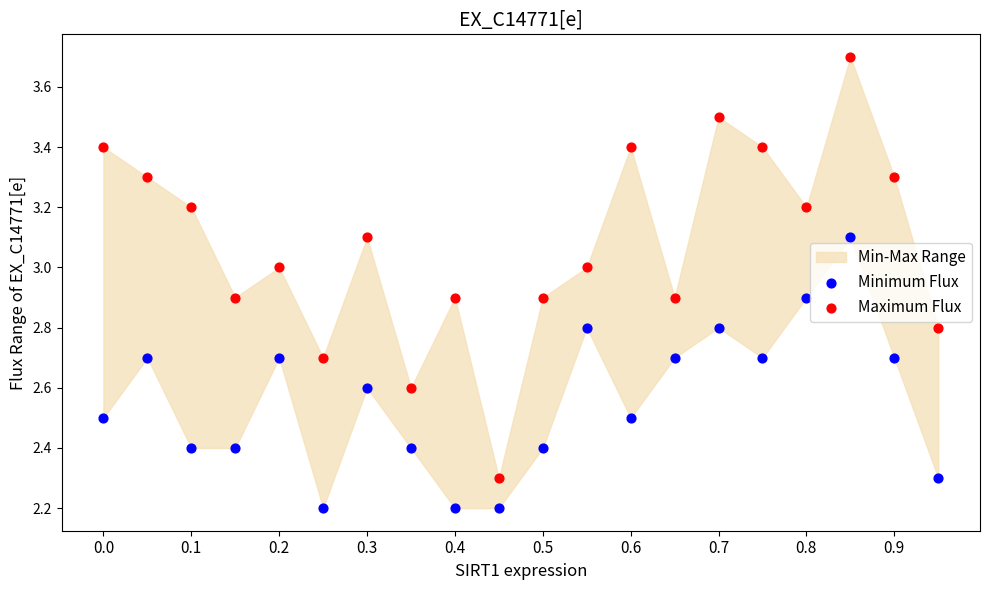

Which series reaches the minimum Y coordinate?

Minimum Flux